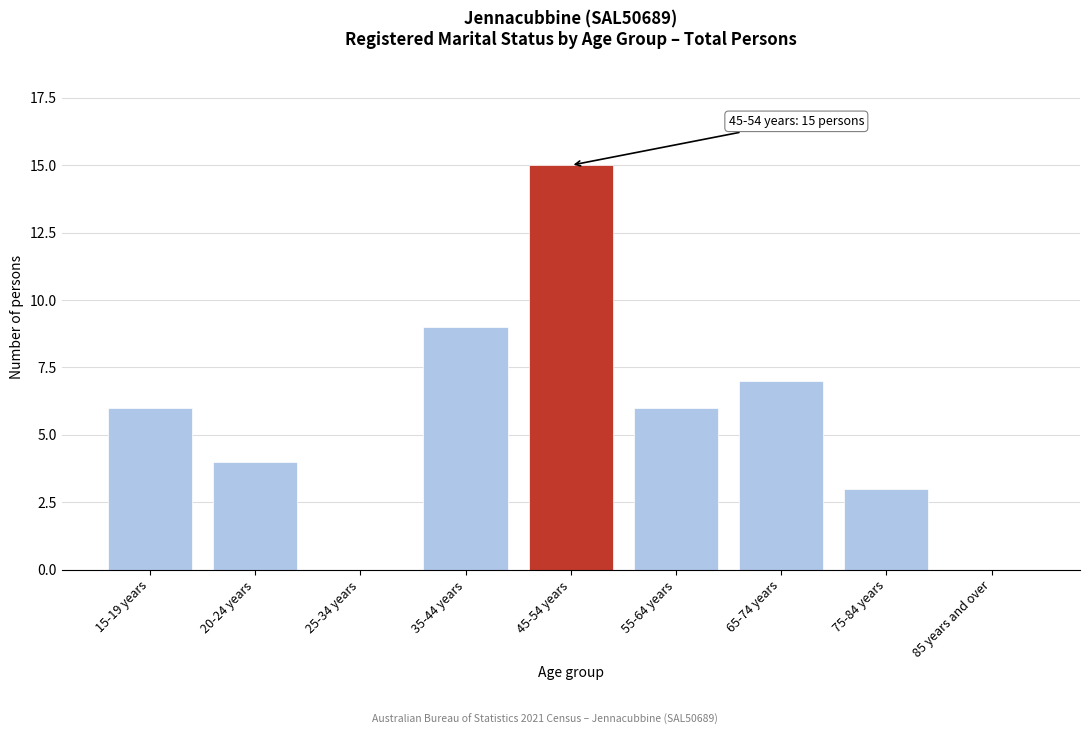

Reading right to left, list all the values displayed in this chart.

85 years and over=0	75-84 years=3	65-74 years=7	55-64 years=6	45-54 years=15	35-44 years=9	25-34 years=0	20-24 years=4	15-19 years=6